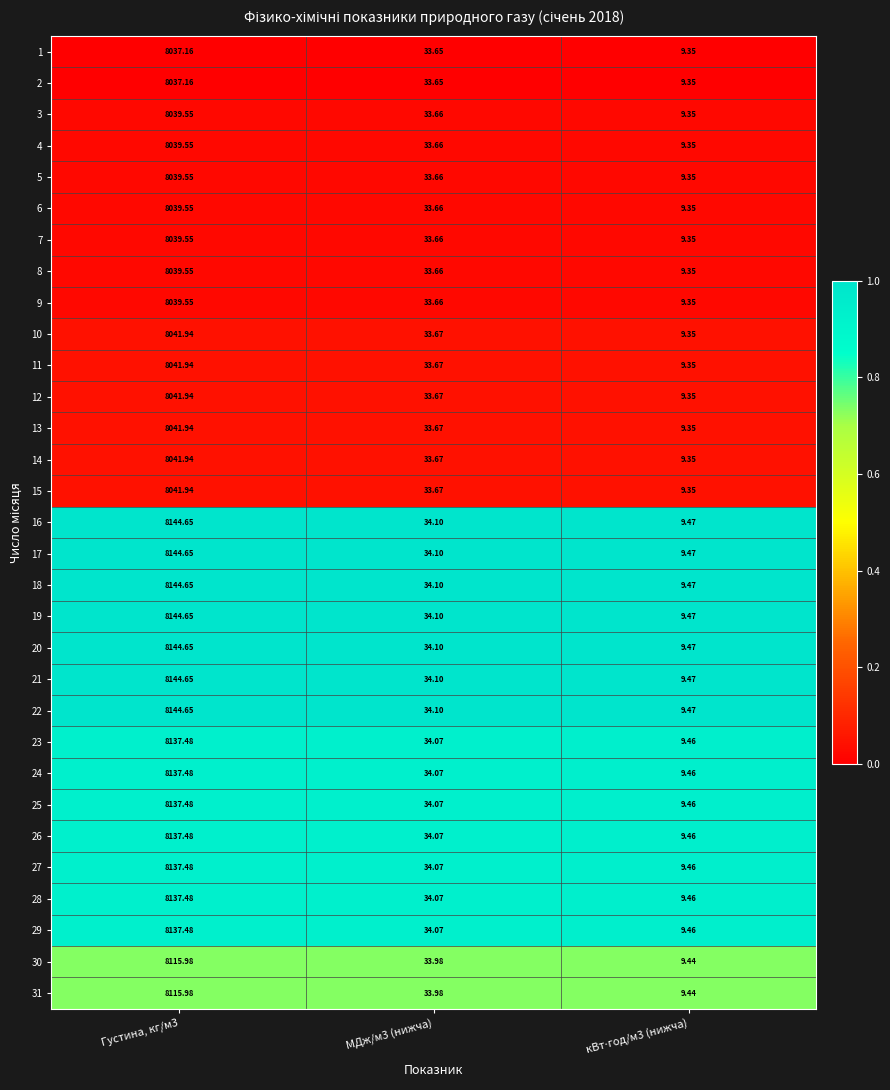

Is the value of 2 at МДж/м3 (нижча) greater than the value of 25 at МДж/м3 (нижча)?

No